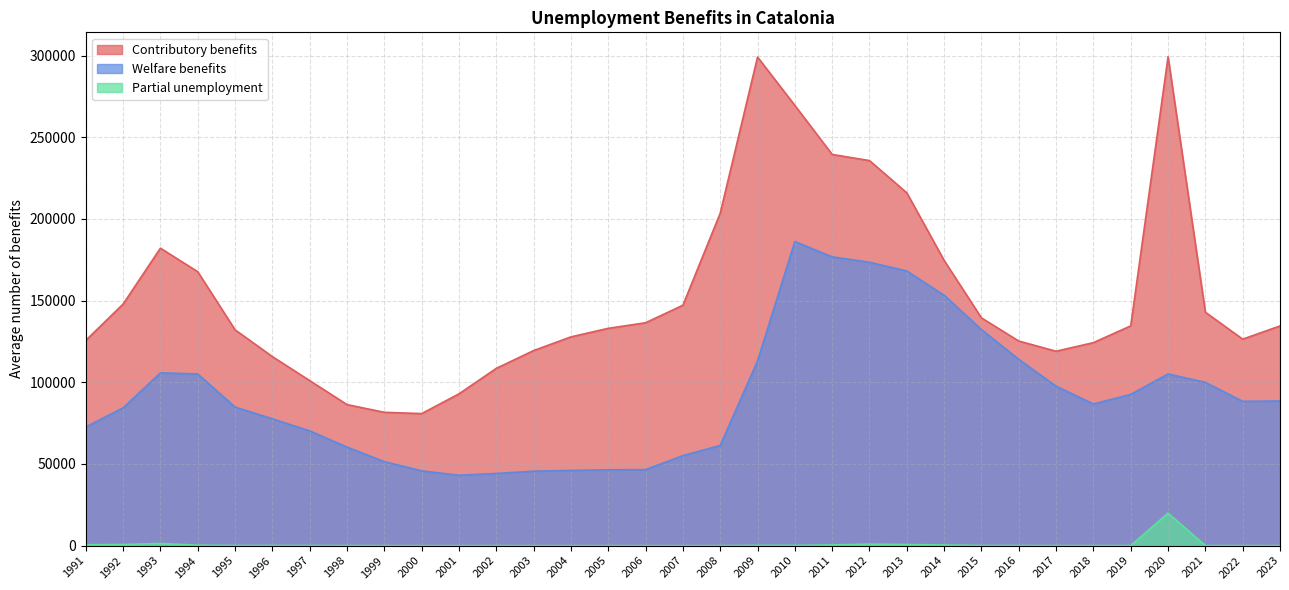

True or false: Welfare benefits and Partial unemployment intersect in this chart.

False